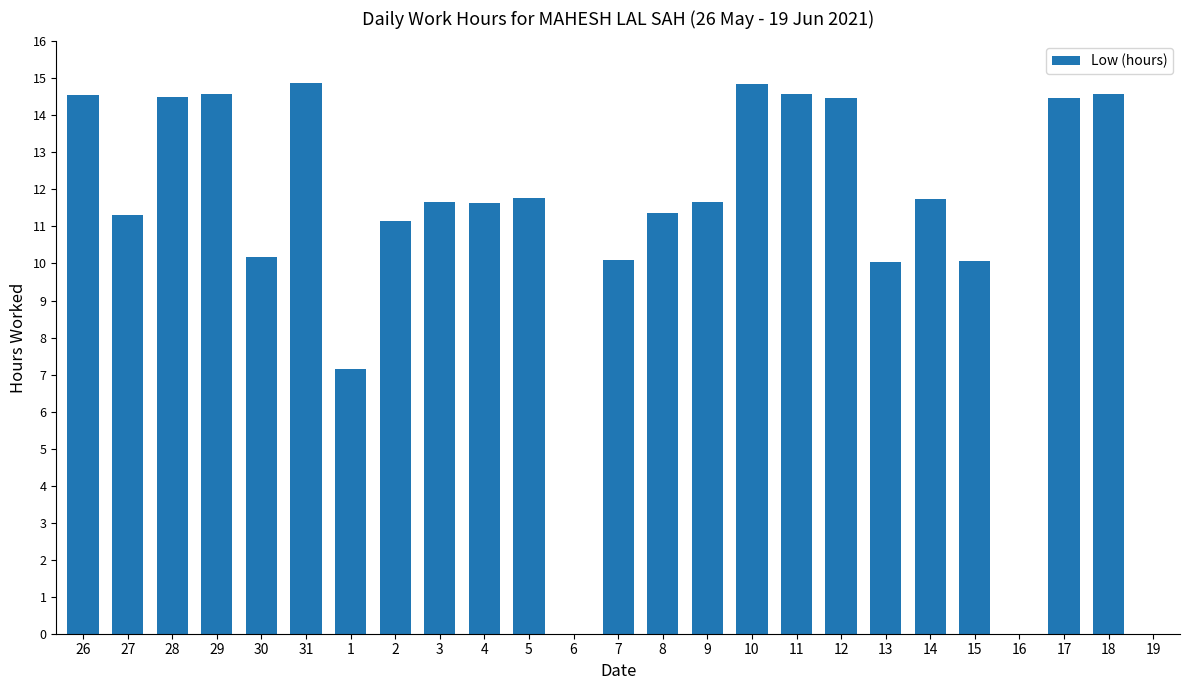

At which label is the value closest to 7?

1